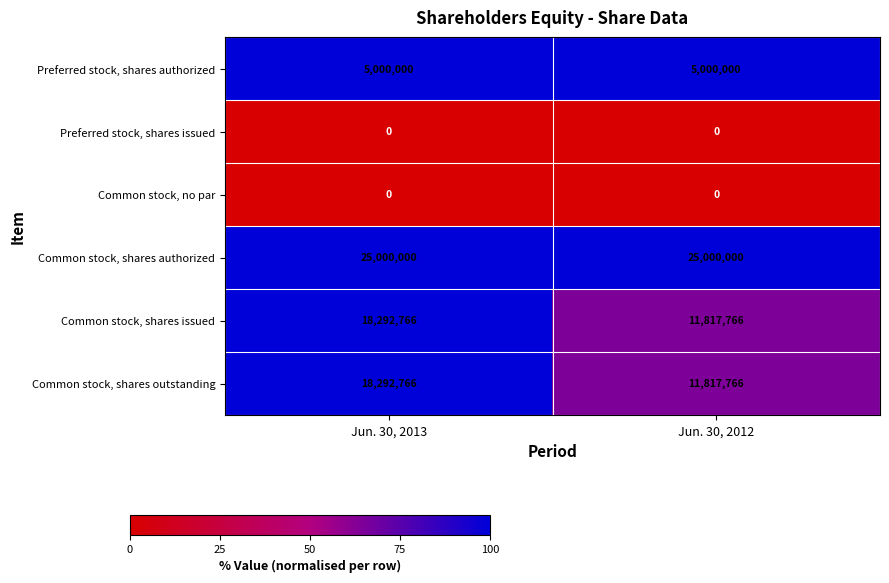

What is the difference between the highest and lowest values at Jun. 30, 2013?

25000000